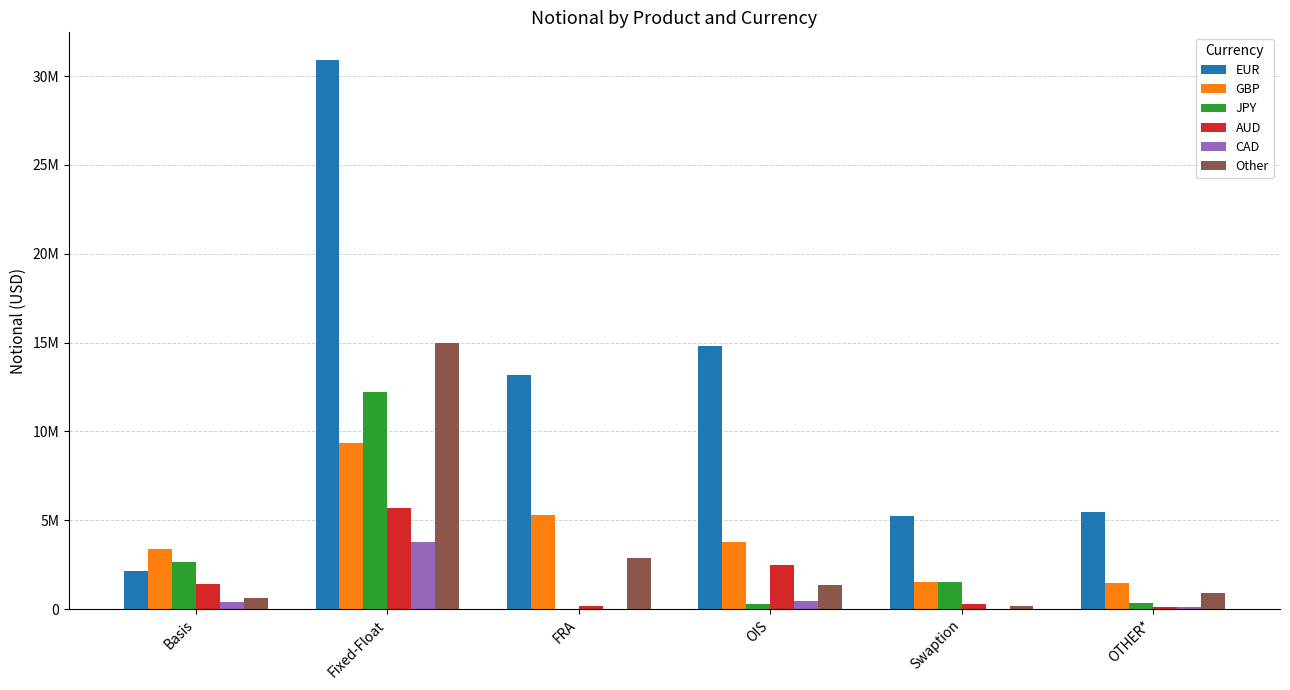

What position from the left is FRA?

3